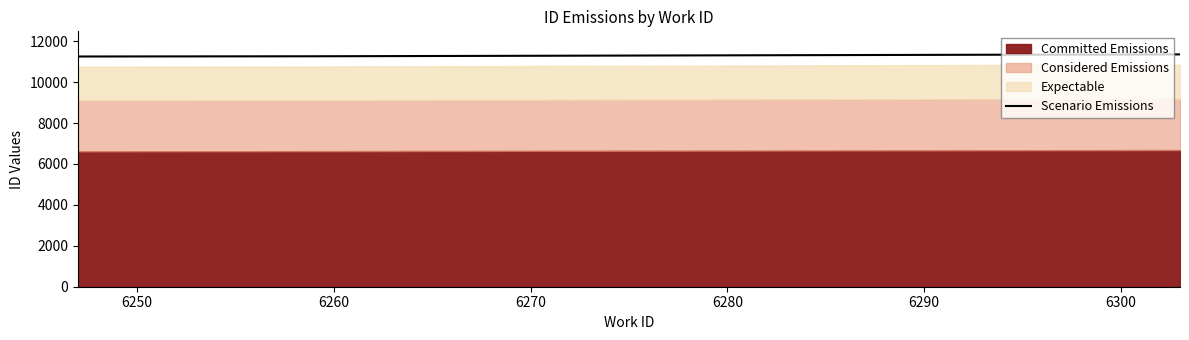

Which label corresponds to the largest value in the chart?

6300